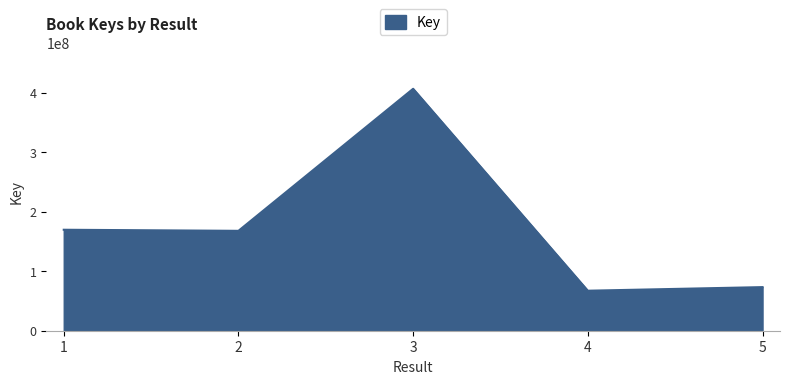

What is the difference between the maximum and minimum values?

339139652